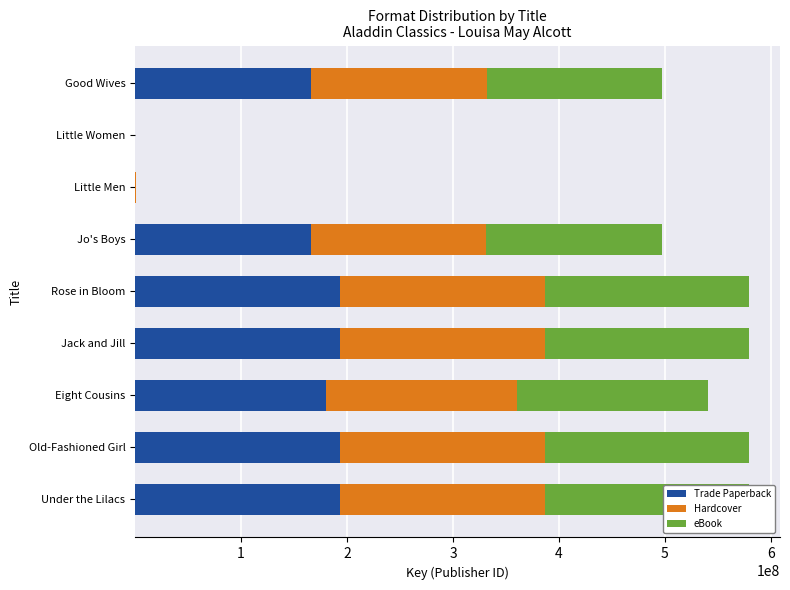

Where is Trade Paperback nearest to the value 96614717?

Jo's Boys